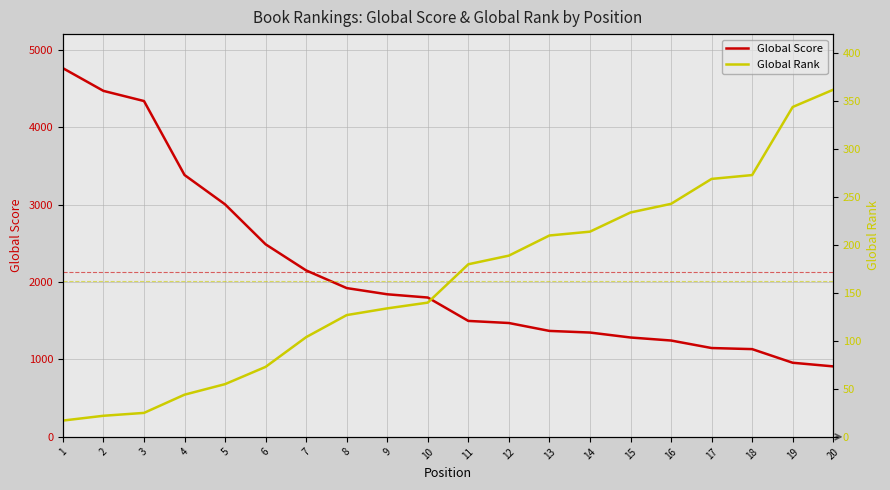

At how many categories does at least one series exceed 1444?

12